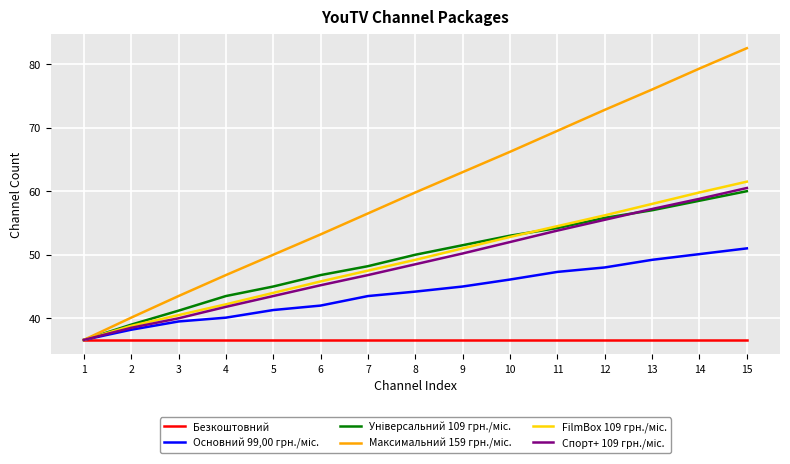

At which category does the chart reach its peak across all series?

15